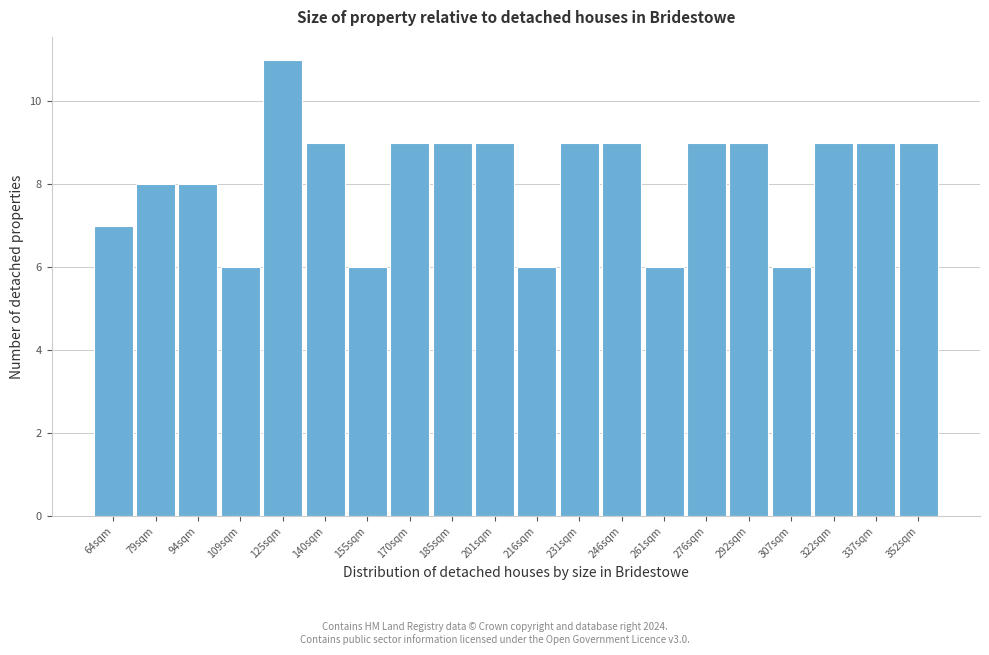

What is the height of the bar covering 72 to 86 on the x-axis? Neither the bar edges nor the heights are printed on the chart, so give them approximately, as read against the axes.

8